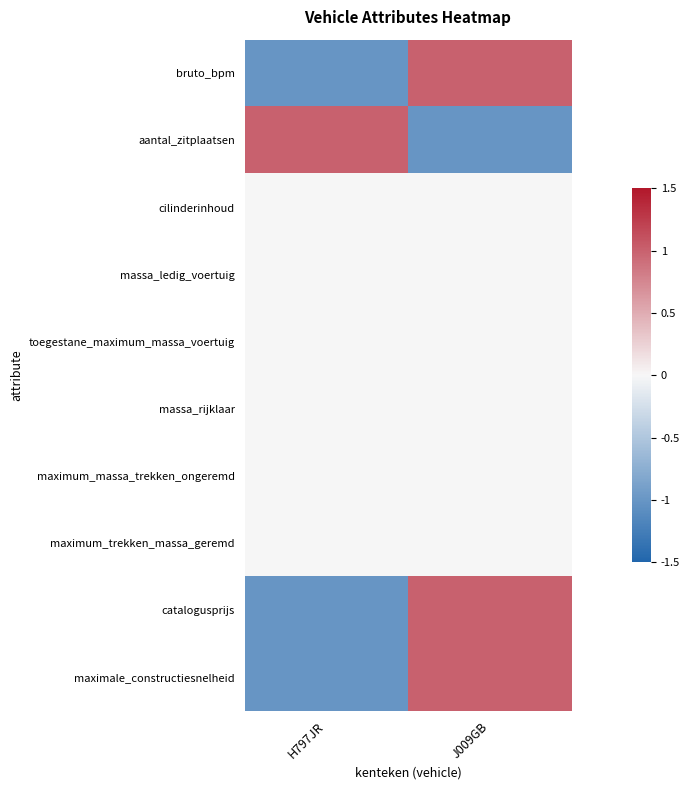

At how many categories does at least one series exceed 0?

2